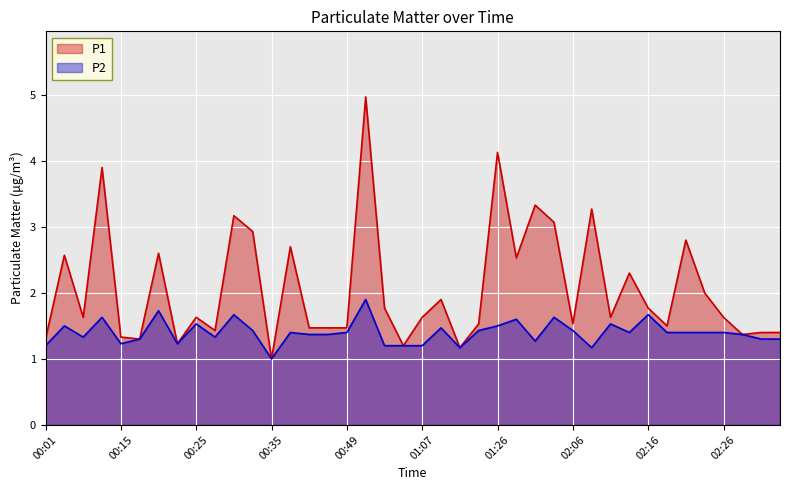

Is the value of P1 at 02:26 greater than the value of P2 at 02:31?

Yes